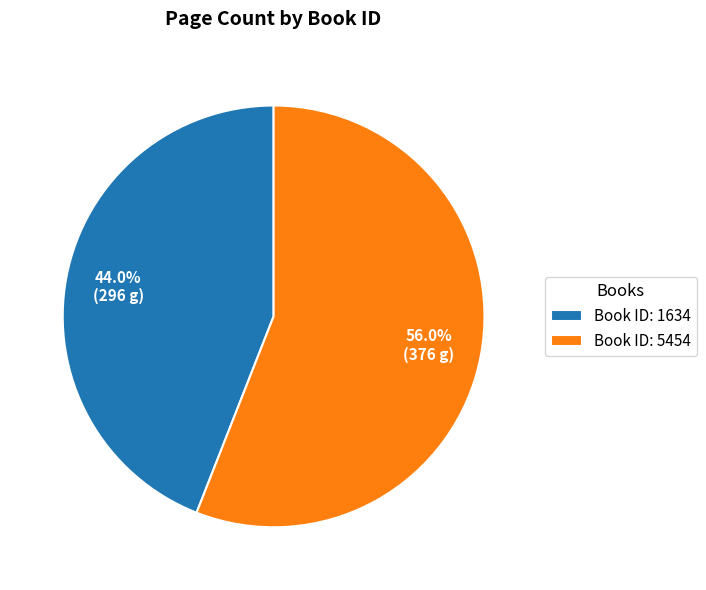

Which category has the smallest portion of the pie?

Book ID: 1634